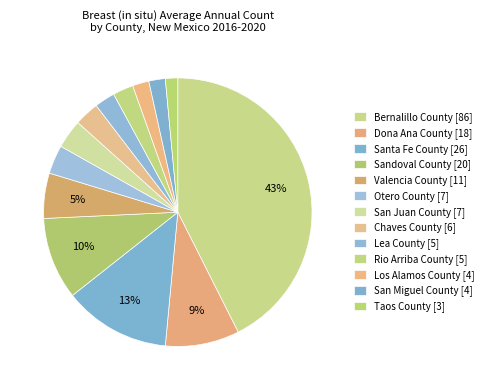

Approximately how many times larger is the value at Santa Fe County compared to Chaves County?

4.3